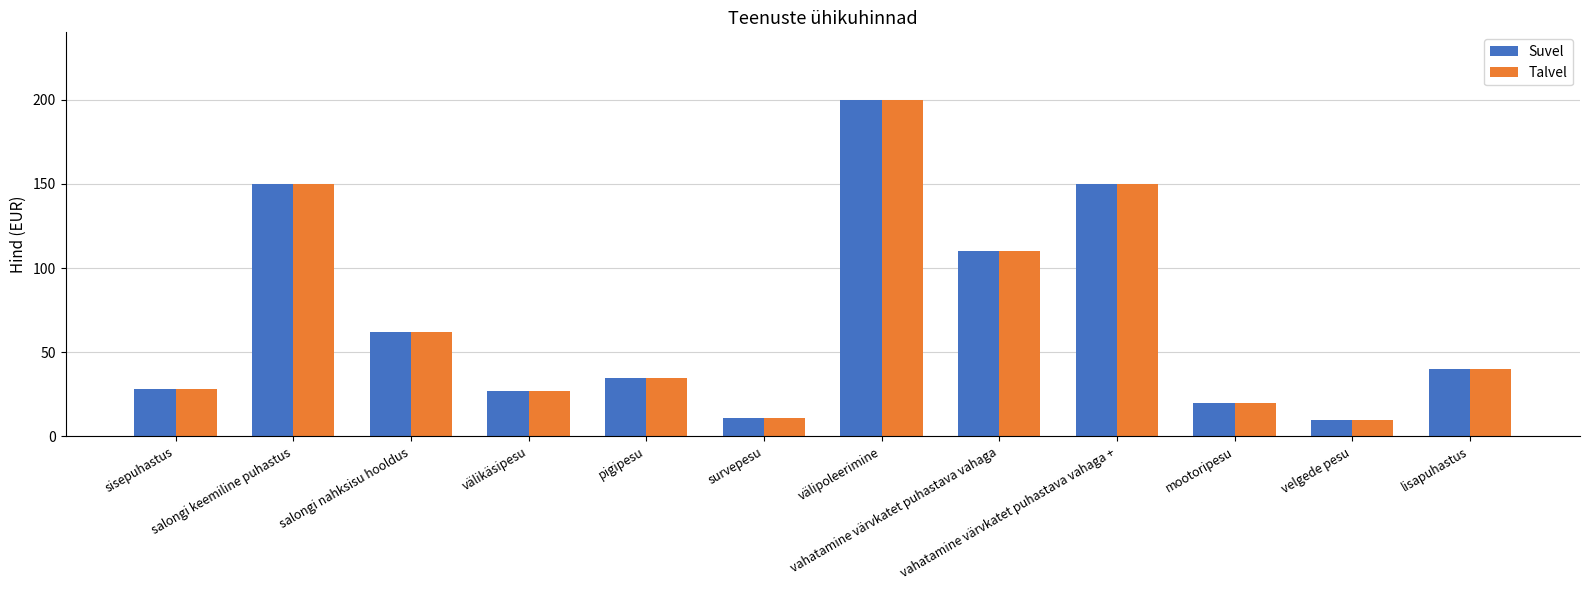

What is the difference between the second highest and minimum values in the Suvel series?

140